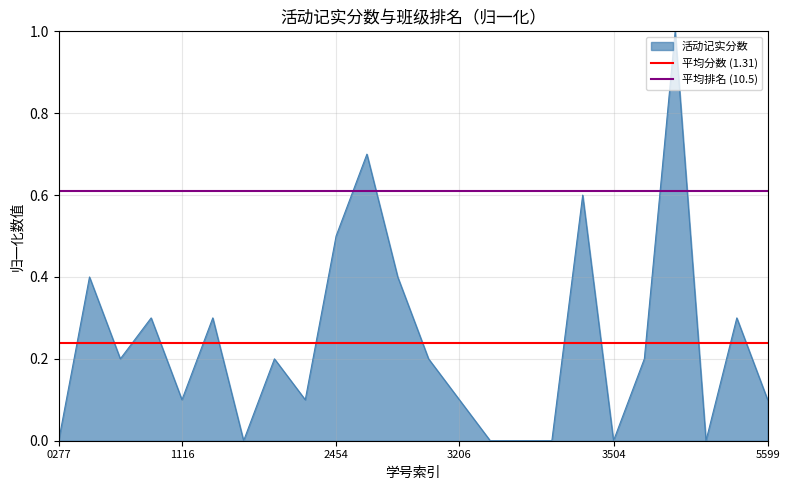

Read the 平均排名 (10.5) value at 0277.

0.6